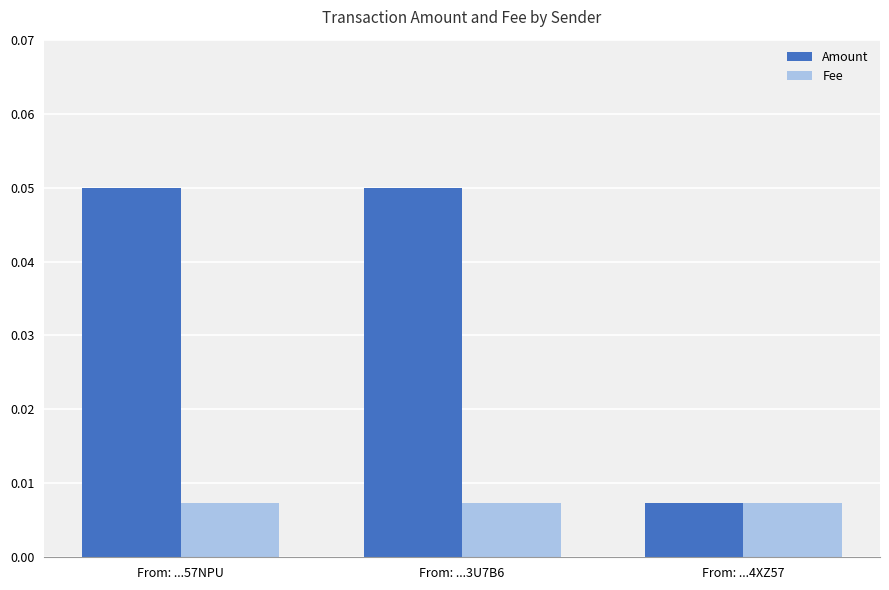

At From: ...3U7B6, list the series in order from largest to smallest.

Amount, Fee